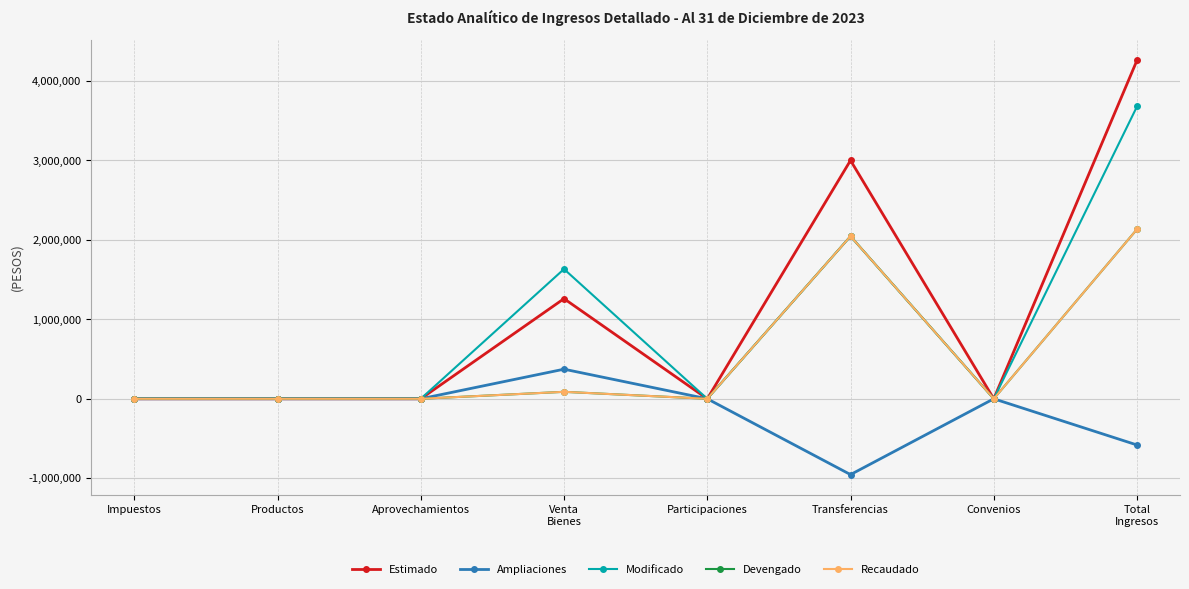

Does the chart have visible grid lines?

Yes